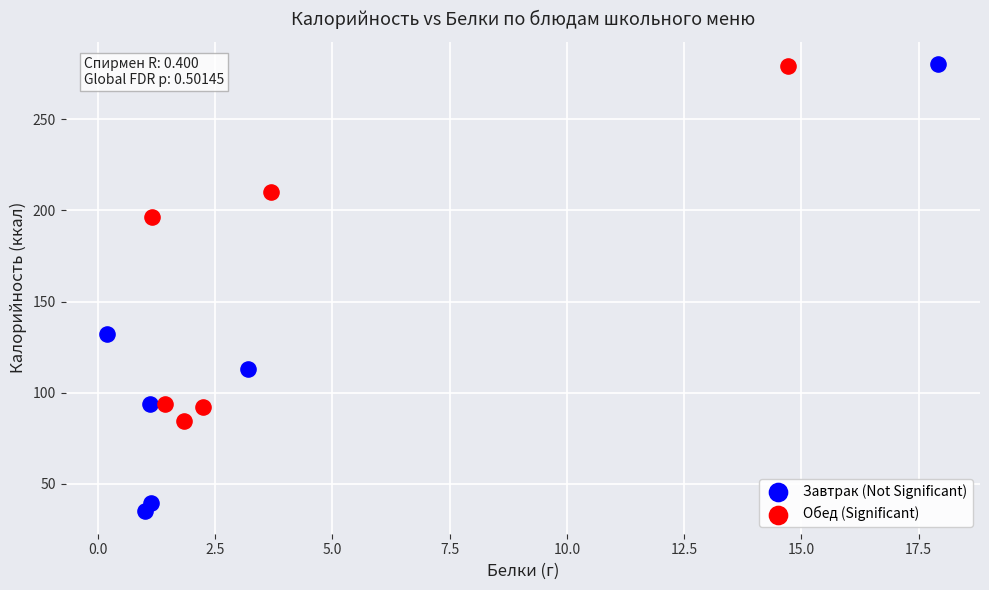

Which series has the widest spread of Y values?

Завтрак (Not Significant)